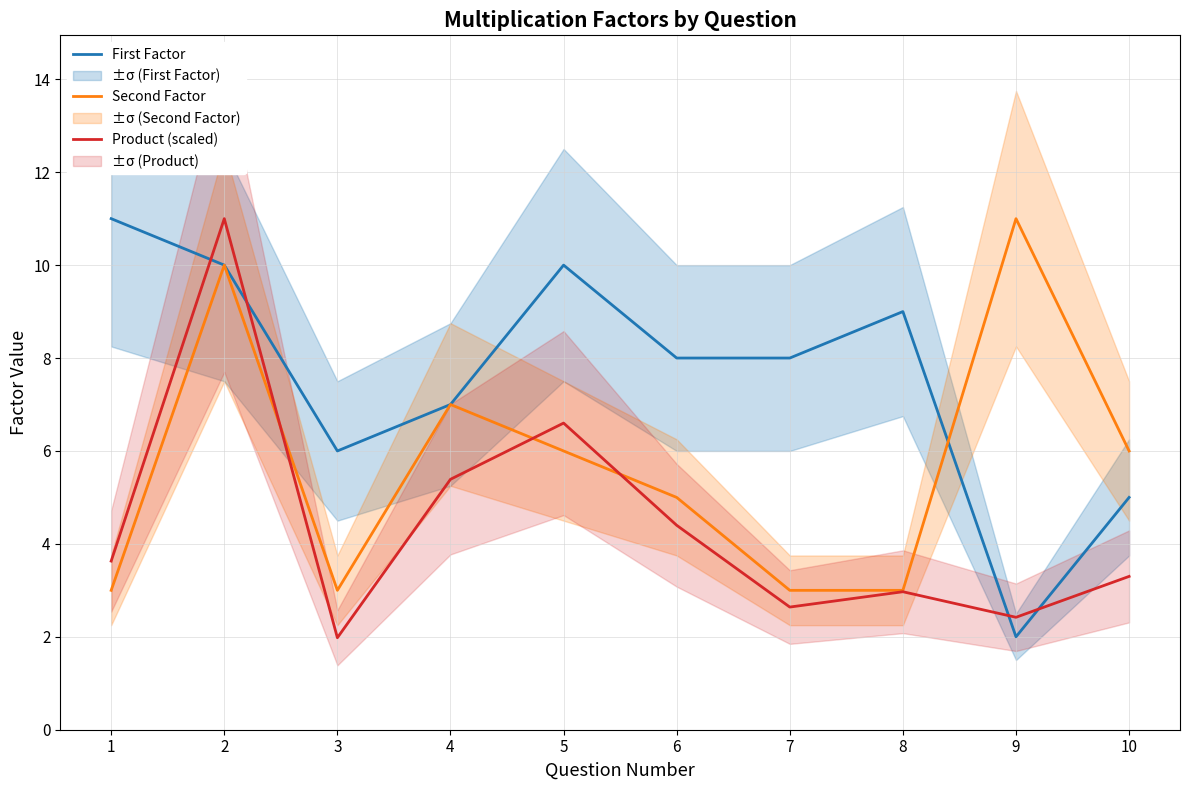

True or false: First Factor and Second Factor intersect in this chart.

True